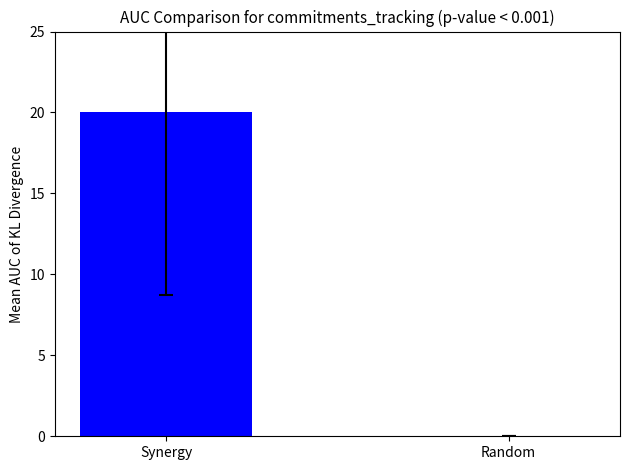

How many bars are there in each group?

2